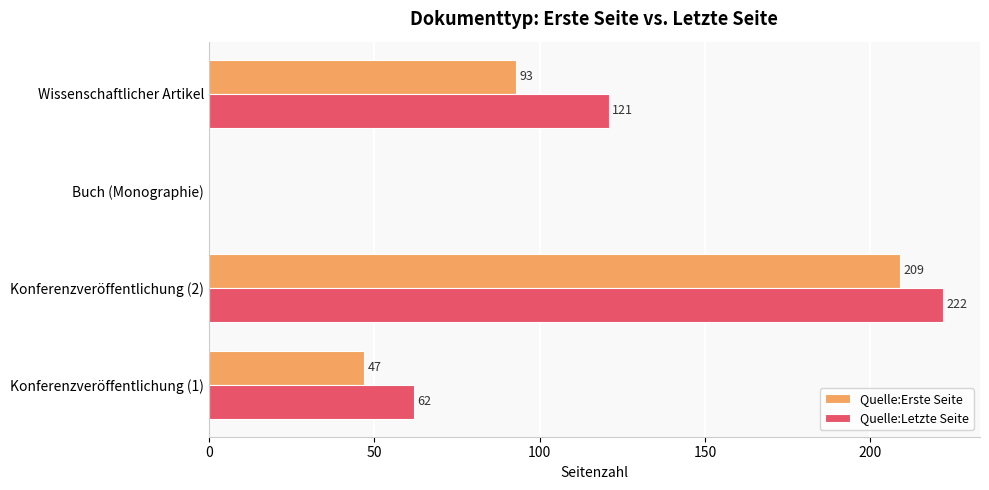

What is the maximum value shown in the chart?

222